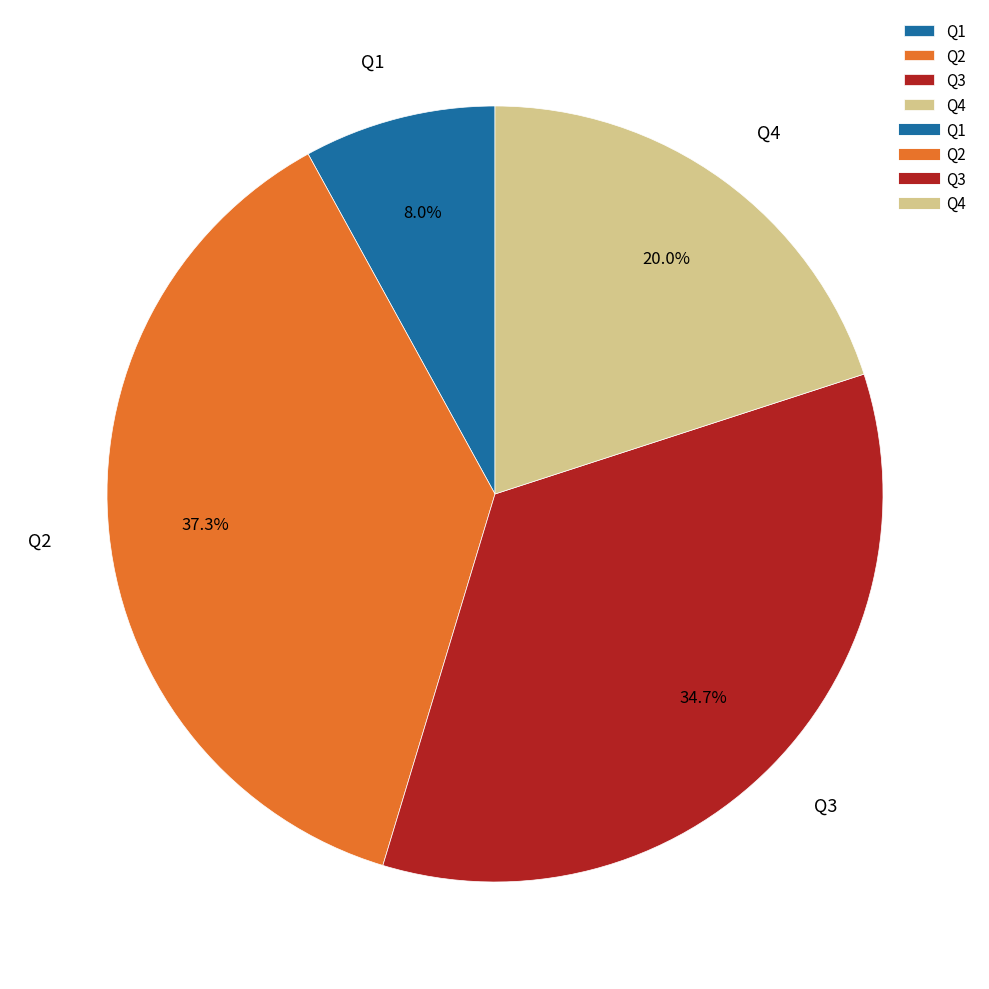

What is the total percentage of Q4 and Q3?

54.7%